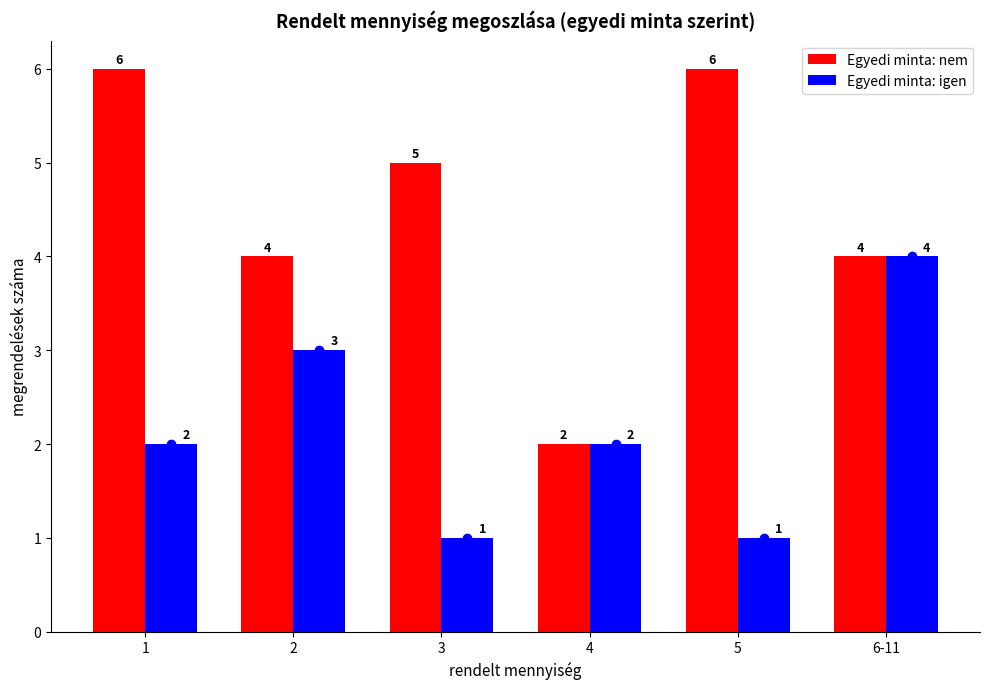

What is the sum of all Egyedi minta: nem values?

27